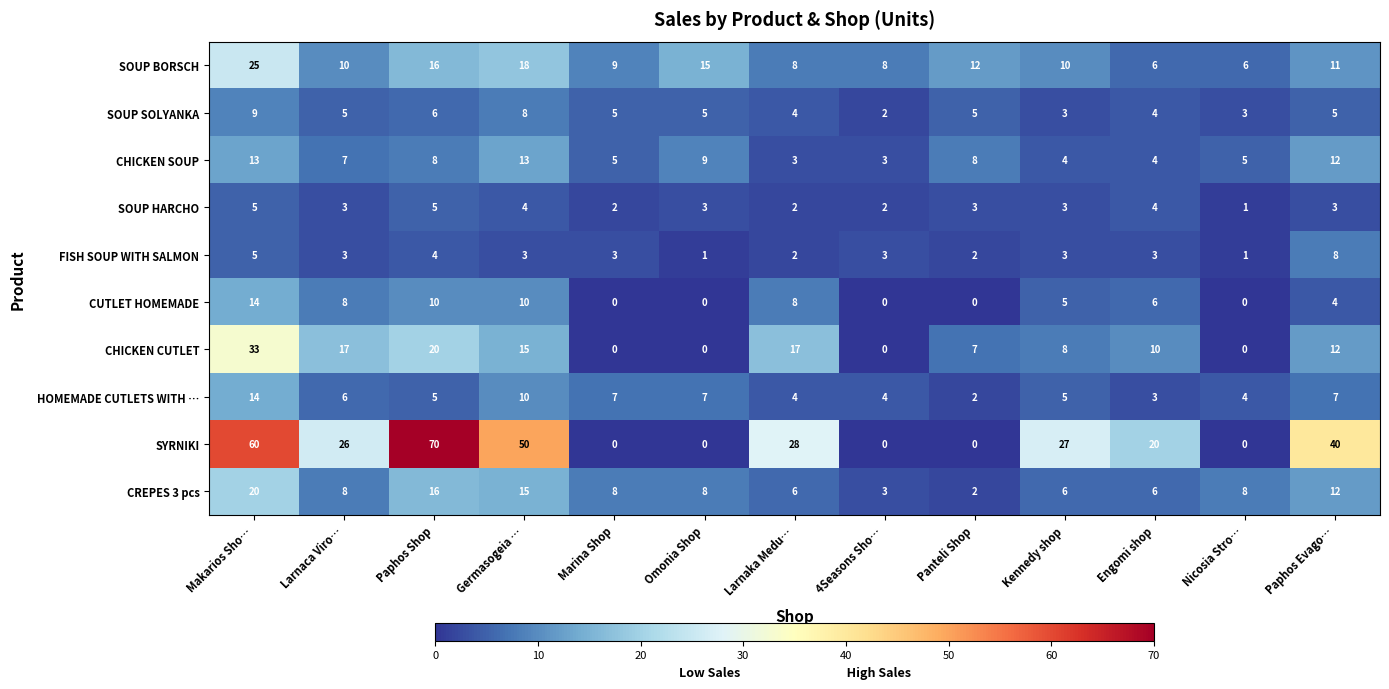

Which series changed the most between Paphos Shop and Omonia Shop?

SYRNIKI